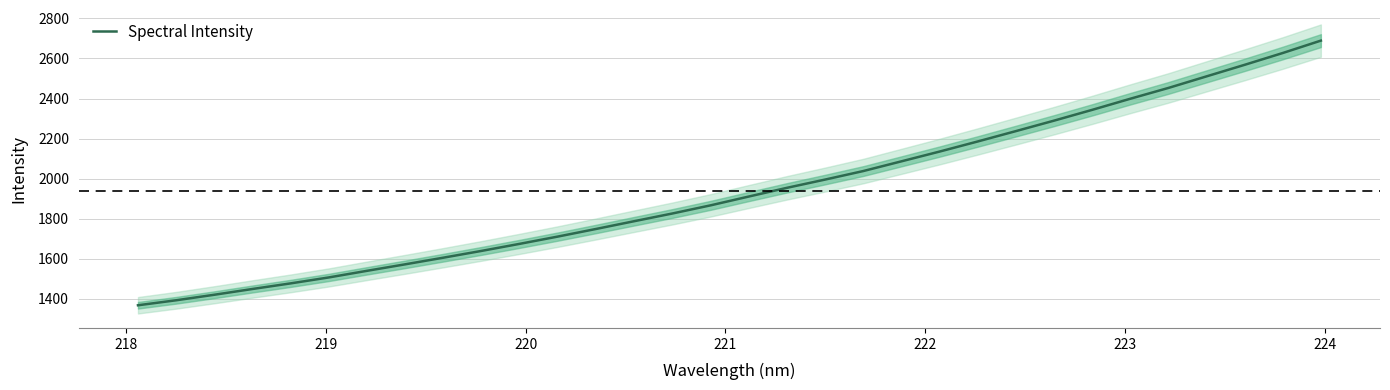

What is the highest value of the Spectral Intensity series?

2689.0